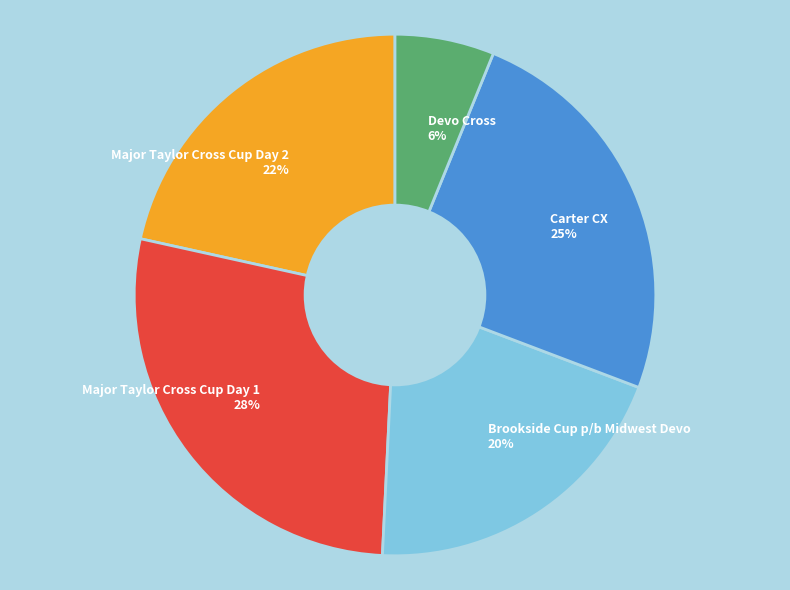

Does any single category account for the majority?

No